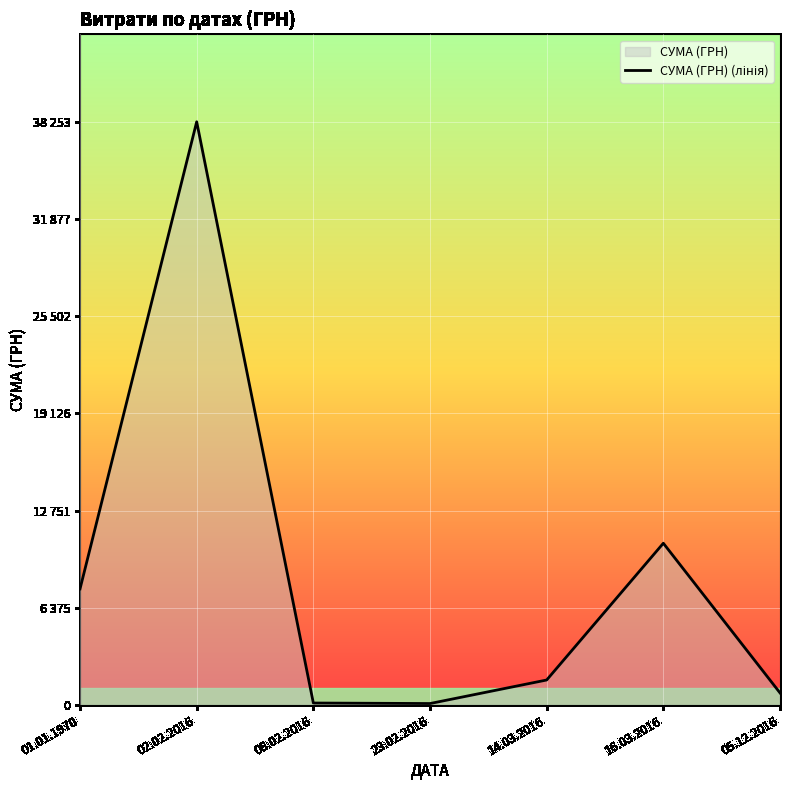

Does the chart display data point markers on the line(s)?

No